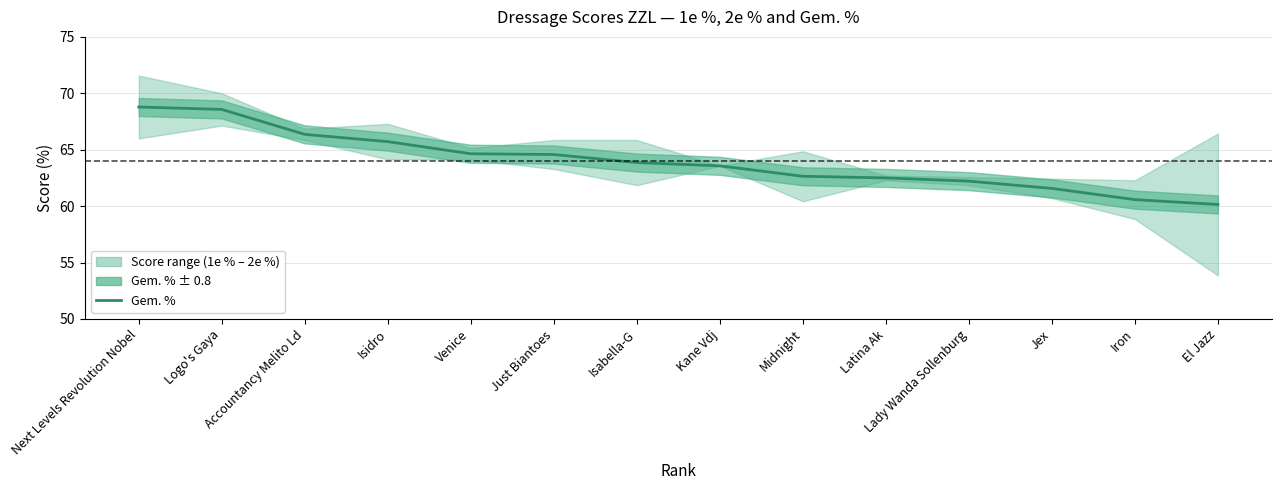

Where does the data first go above 63?

Next Levels Revolution Nobel